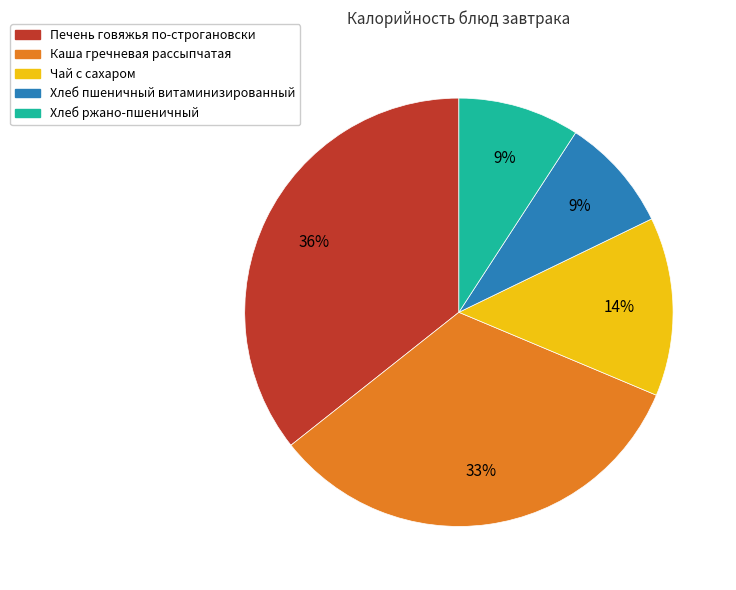

Combined, do Хлеб пшеничный витаминизированный and Каша гречневая рассыпчатая account for over 50%?

No